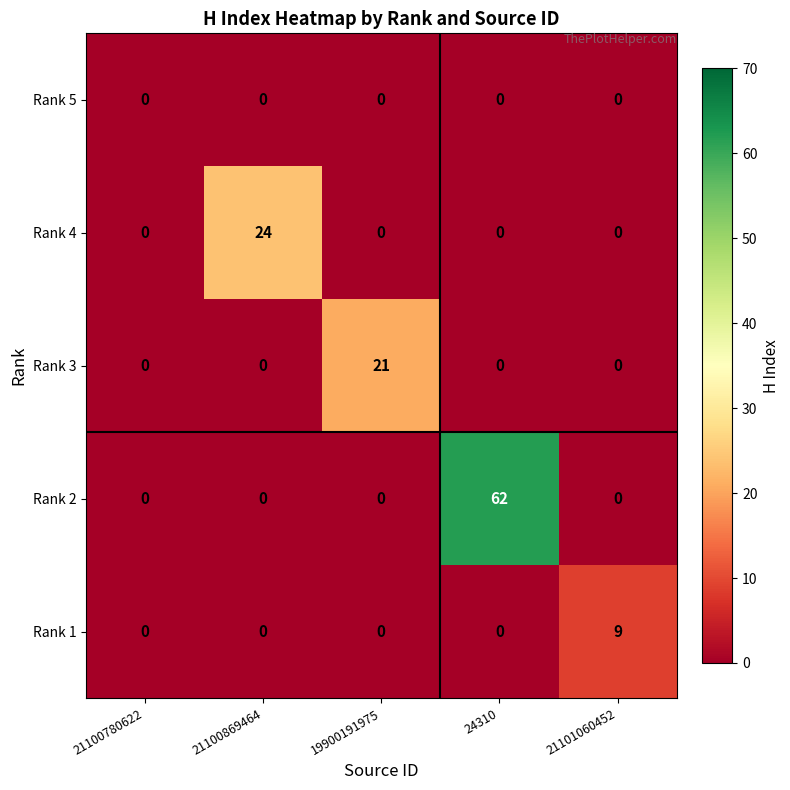

True or false: Rank 3 has a value of 21 at 19900191975.

True